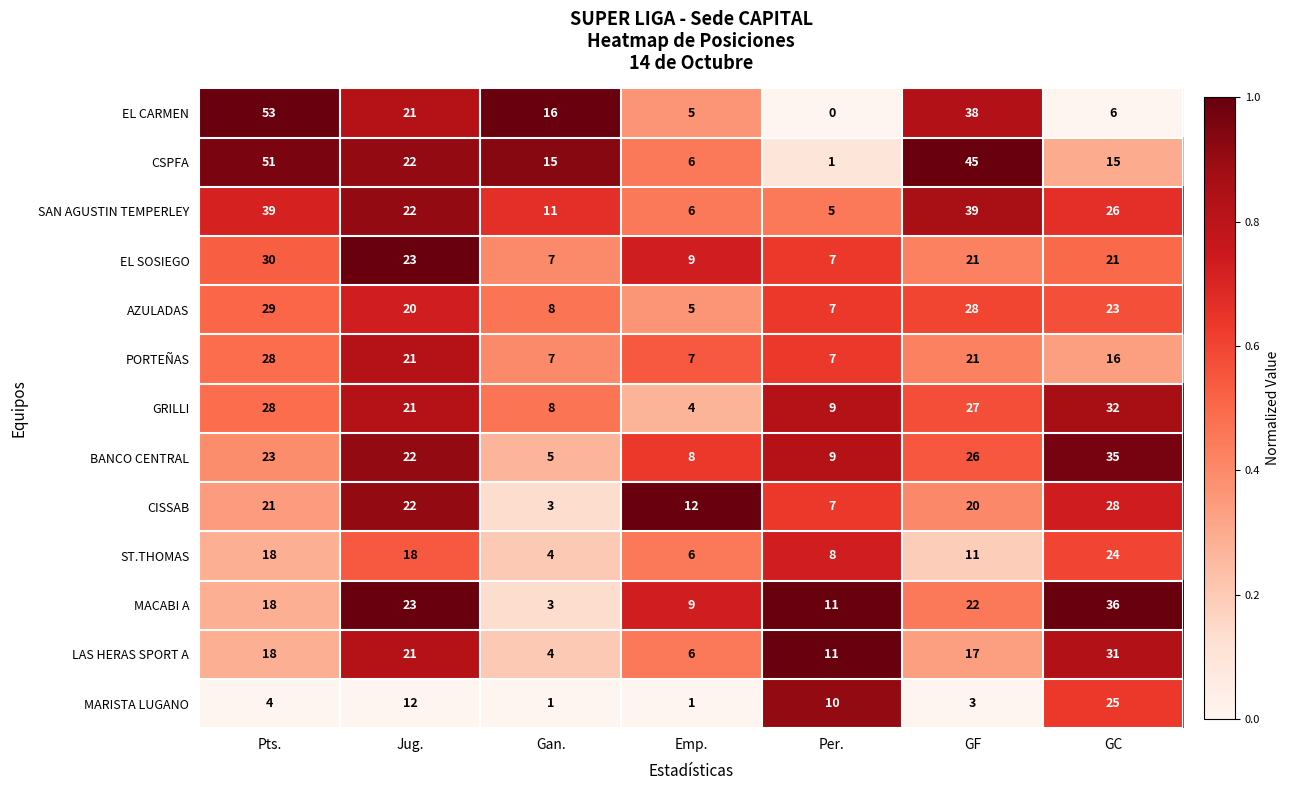

Between Pts. and Jug., which series saw the biggest shift?

EL CARMEN